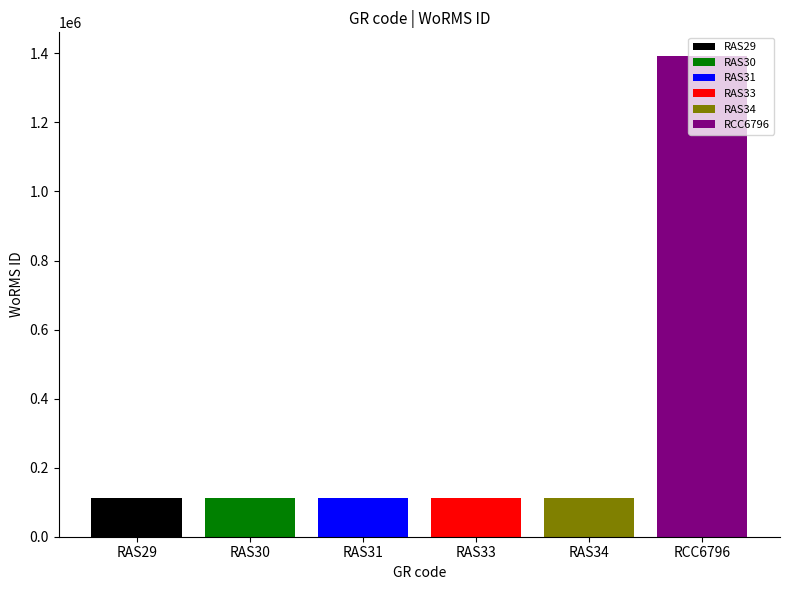

Reading left to right, list all the values displayed in this chart.

110731	111355	110911	111411	110866	1391477